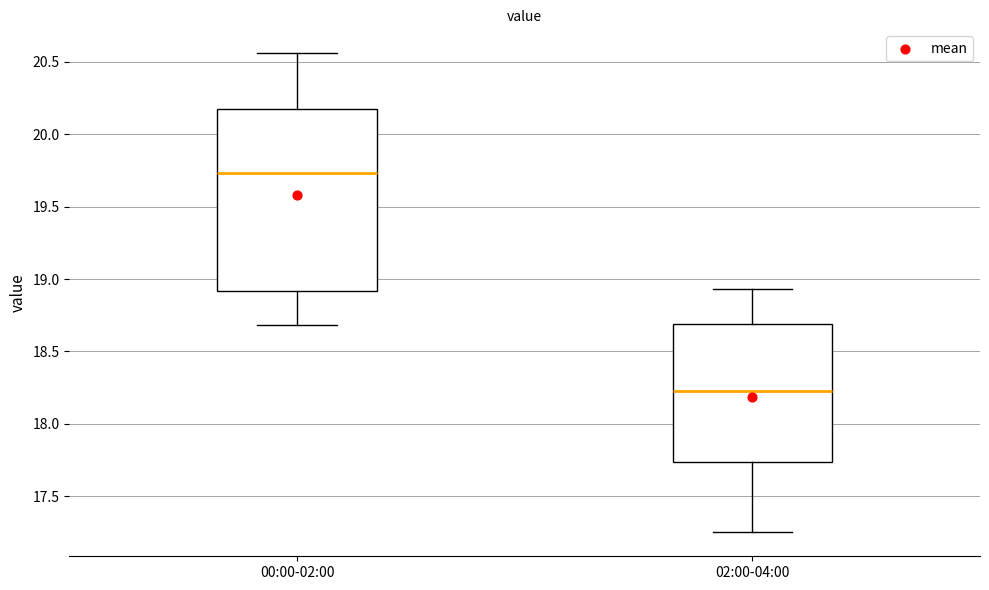

Which box's median line is the highest?

00:00-02:00